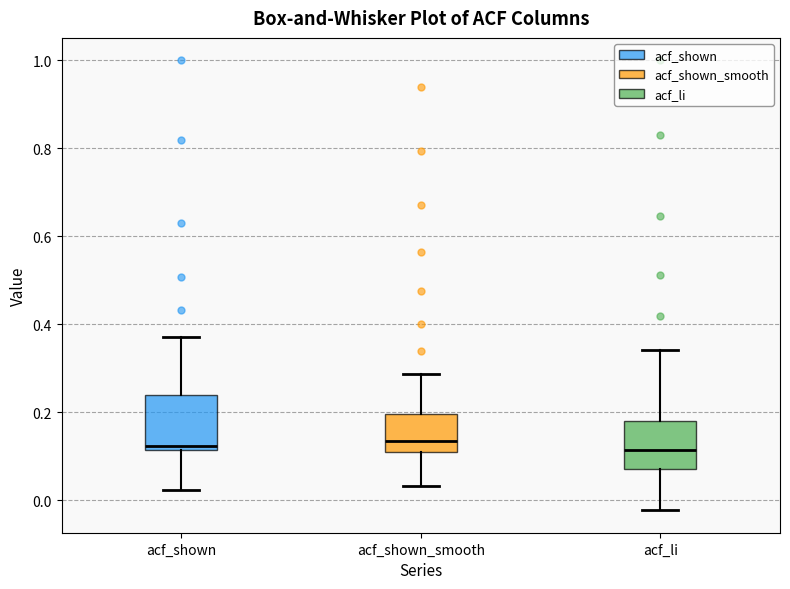

Where does the median line of the box for acf_li sit on the y-axis? The values are not printed on the chart, so give them approximately, as read against the axis.

0.12